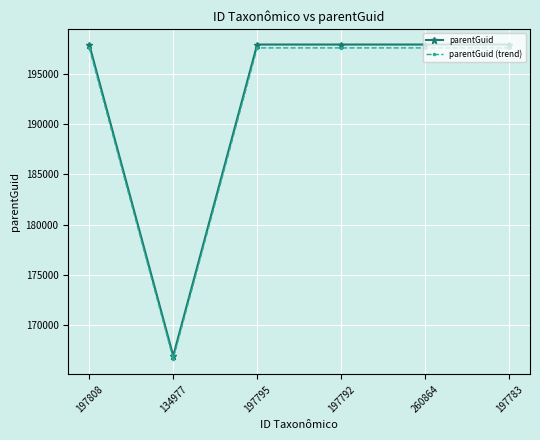

What is the difference between the highest and lowest values at 197783?

336.5